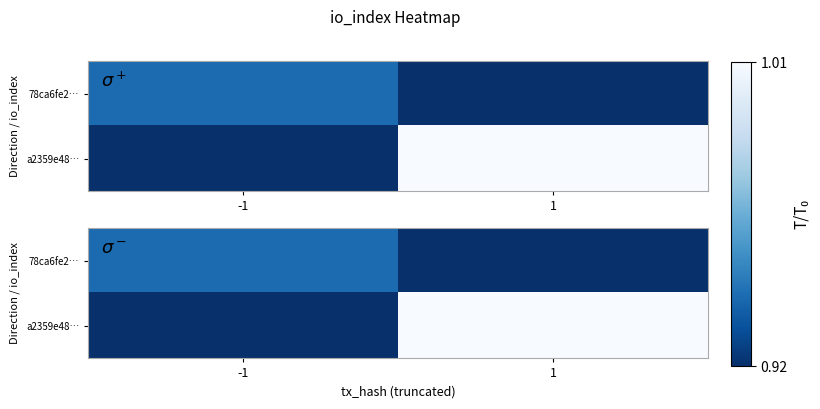

Is the value of a2359e48… at 1 greater than the value of 78ca6fe2… at 1?

Yes